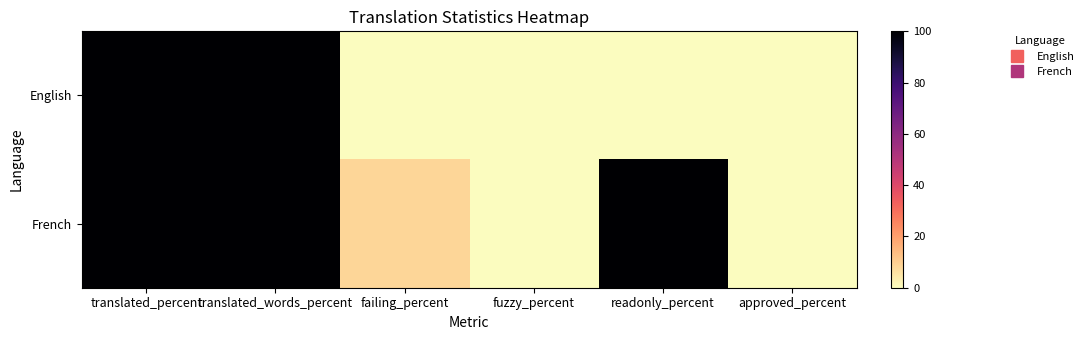

List the series in order of their overall mean, highest first.

French, English